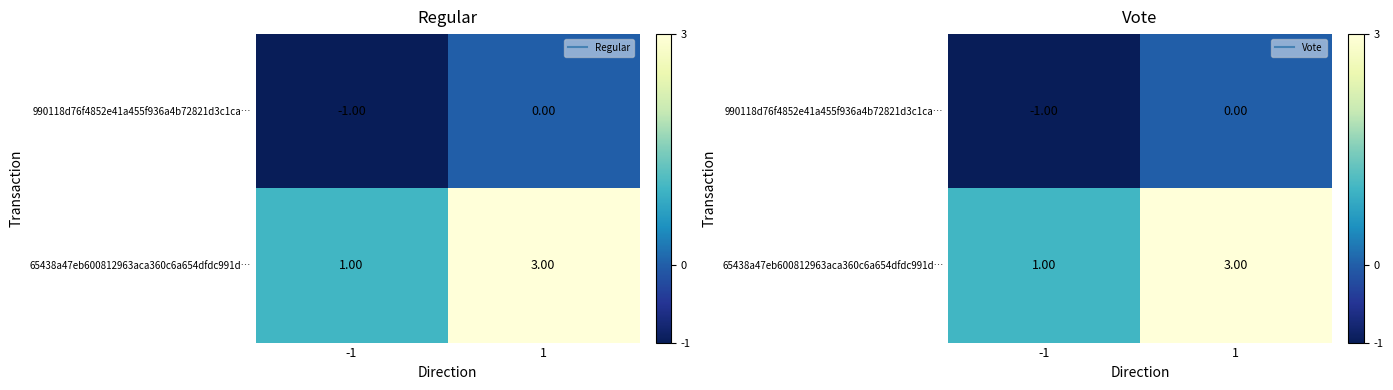

What is the difference between the 990118d76f4852e41a455f936a4b72821d3c1ca… values at 1 and -1?

1